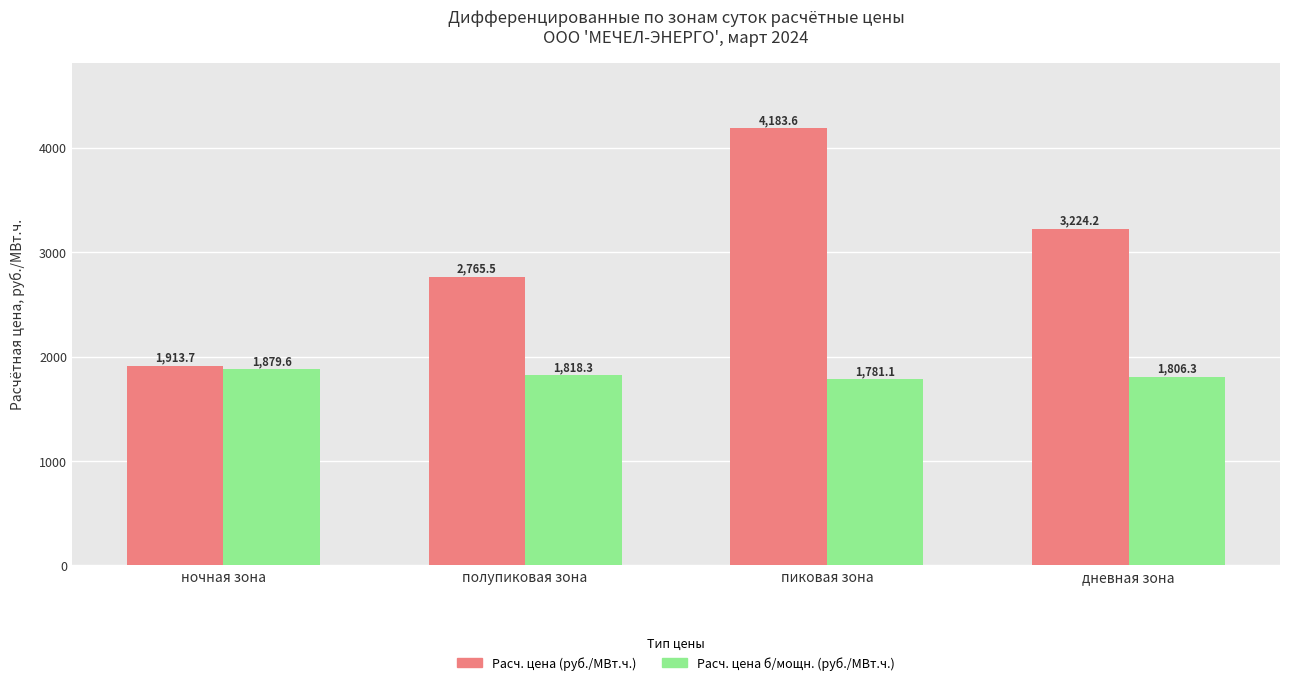

What is the difference between the Расч. цена (руб./МВт.ч.) values at дневная зона and пиковая зона?

959.4